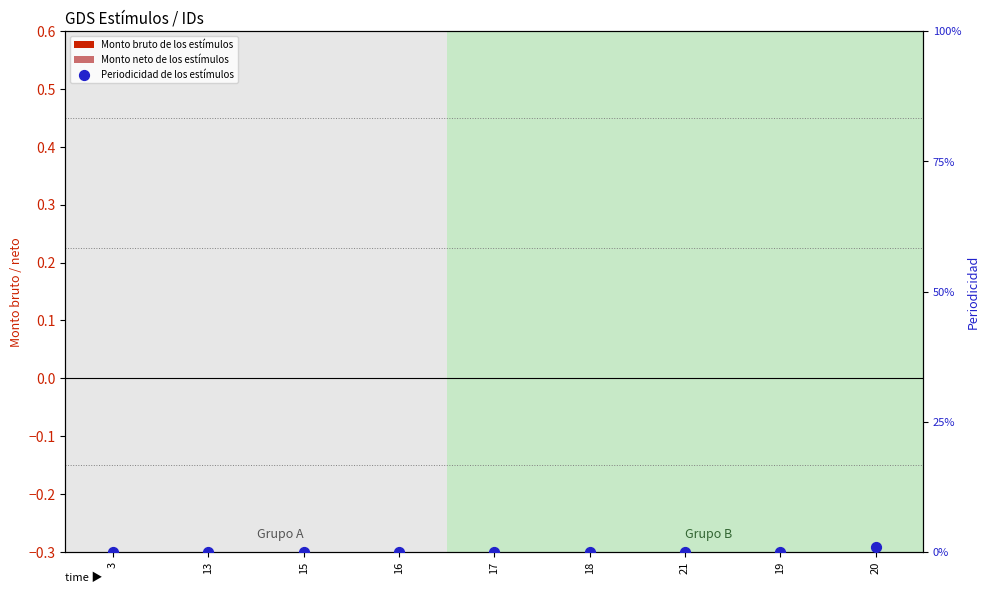

What are all the series names shown in the legend?

Monto bruto de los estímulos, Monto neto de los estímulos, Periodicidad de los estímulos